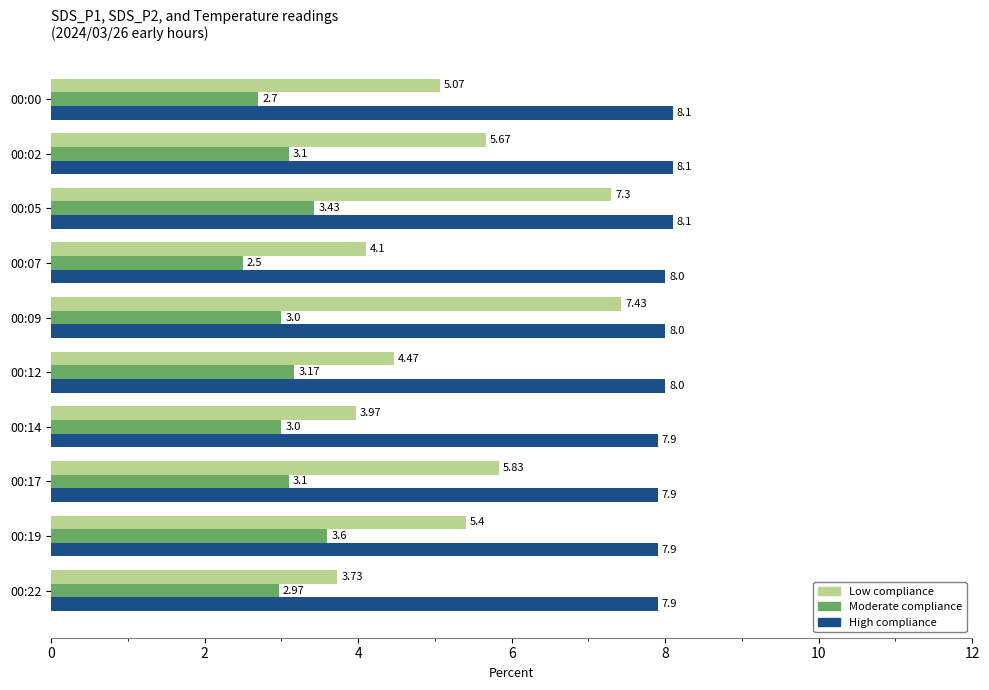

List the labels in order of Low compliance value, largest first.

00:09, 00:05, 00:17, 00:02, 00:19, 00:00, 00:12, 00:07, 00:14, 00:22